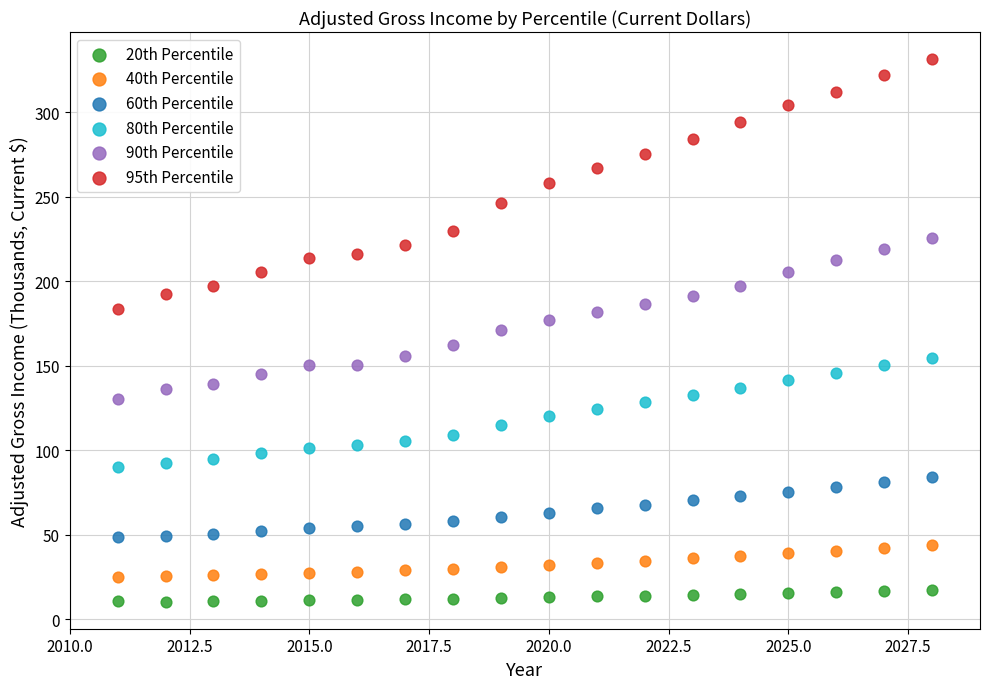

Across all data points, what is the range of Y values (max minus min)?

321.0